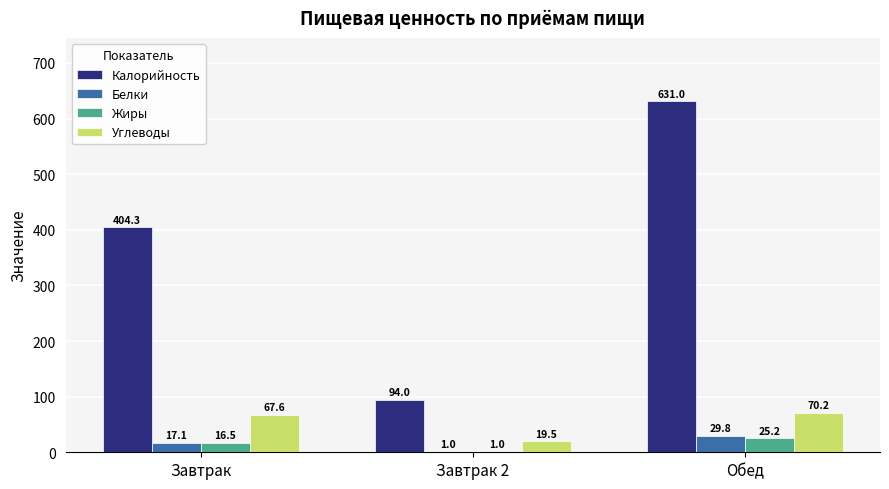

The value of Калорийность at Завтрак 2 is 32.3. True or false?

False